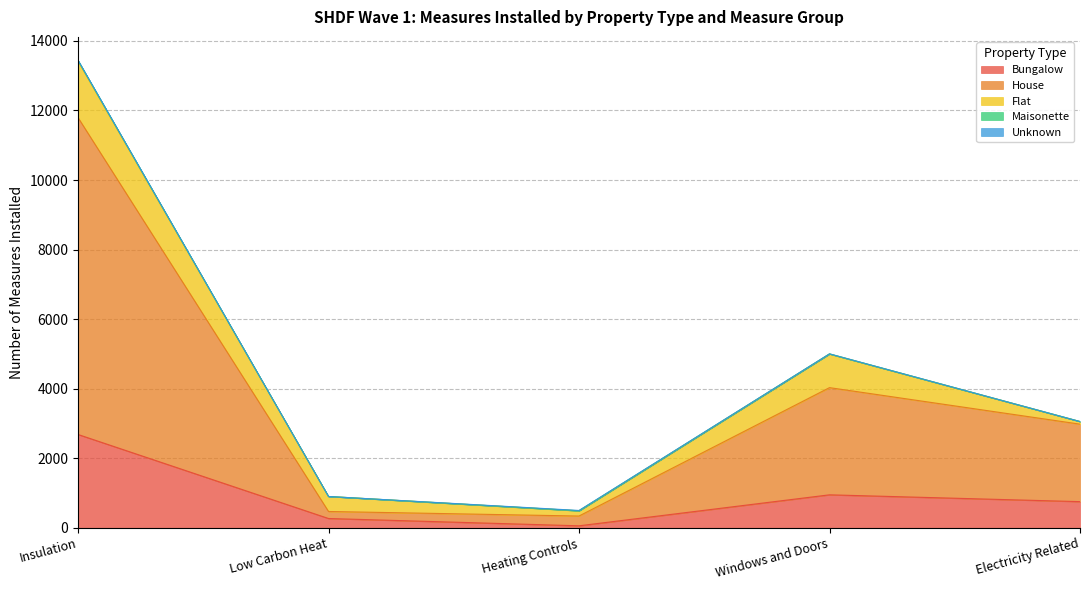

Rank the series at Low Carbon Heat from lowest to highest value.

Maisonette, Unknown, House, Bungalow, Flat